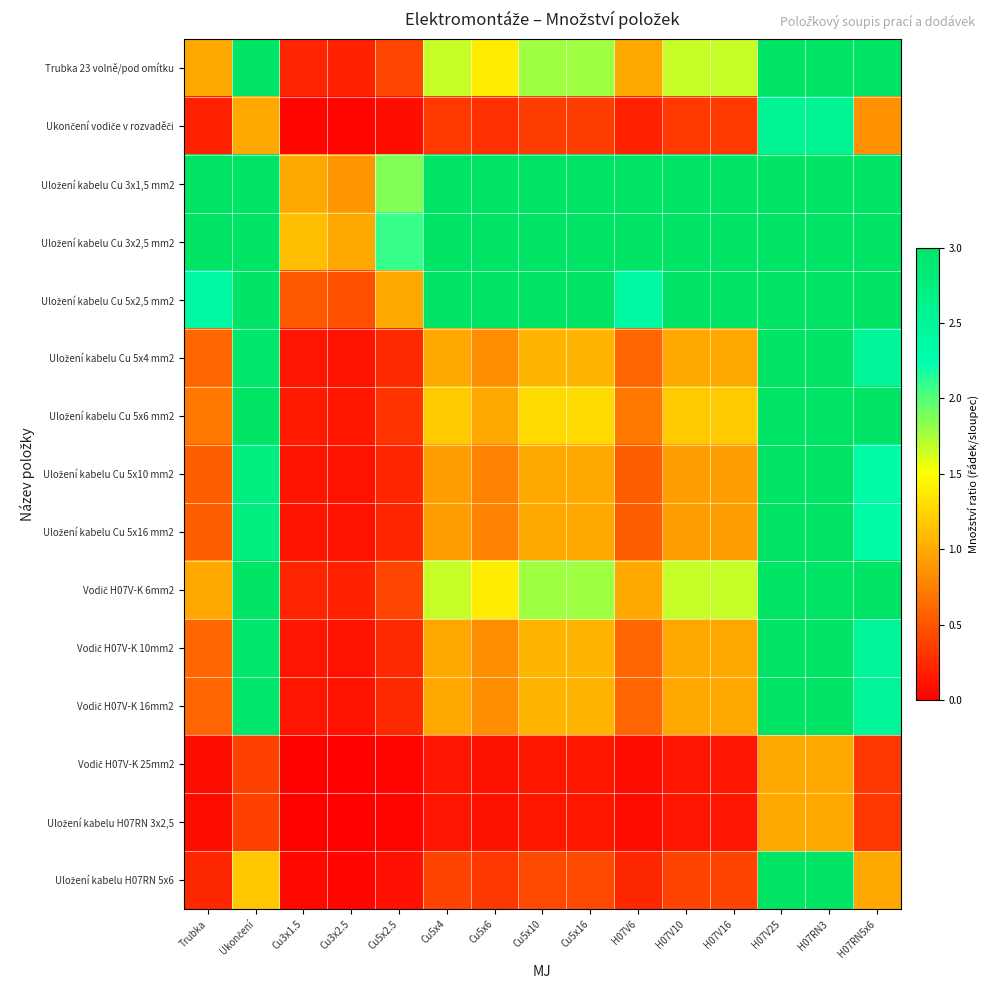

At which category is the sum across all series the highest?

H07V25